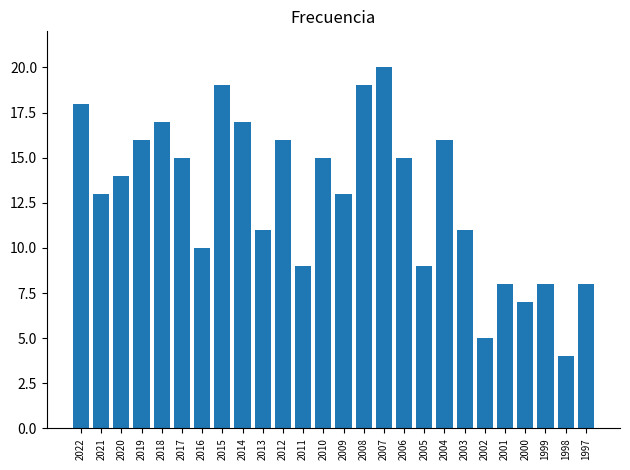

Which category has the highest value across all series?

2007